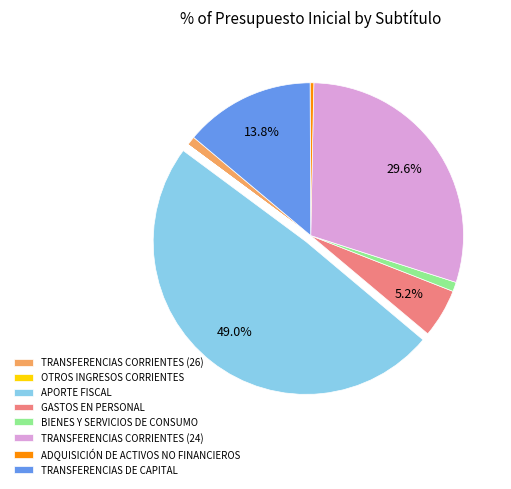

Does BIENES Y SERVICIOS DE CONSUMO account for over 50% of the chart?

No